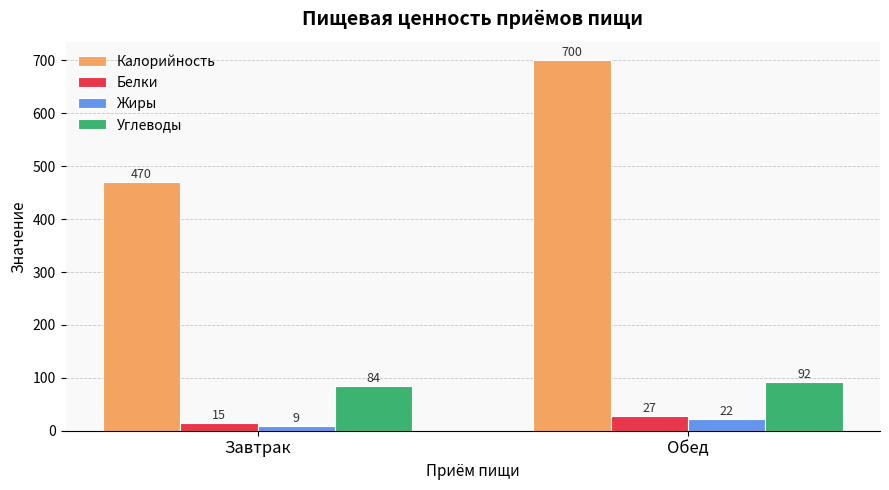

Are the bars grouped side by side (vs. stacked)?

Yes